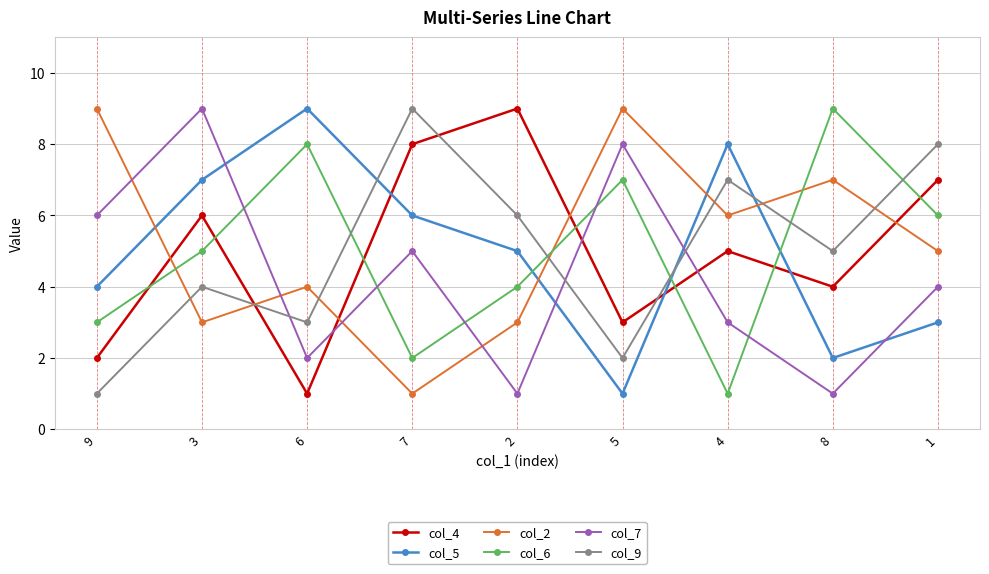

At which category does col_4 reach its first local peak?

3